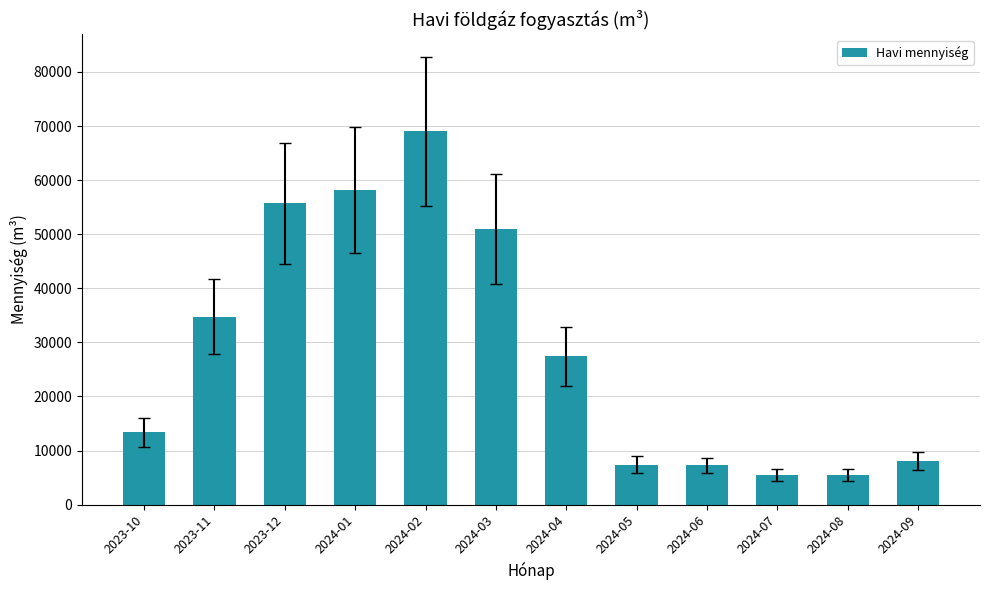

Between 2024-09 and 2024-06, which is larger?

2024-09